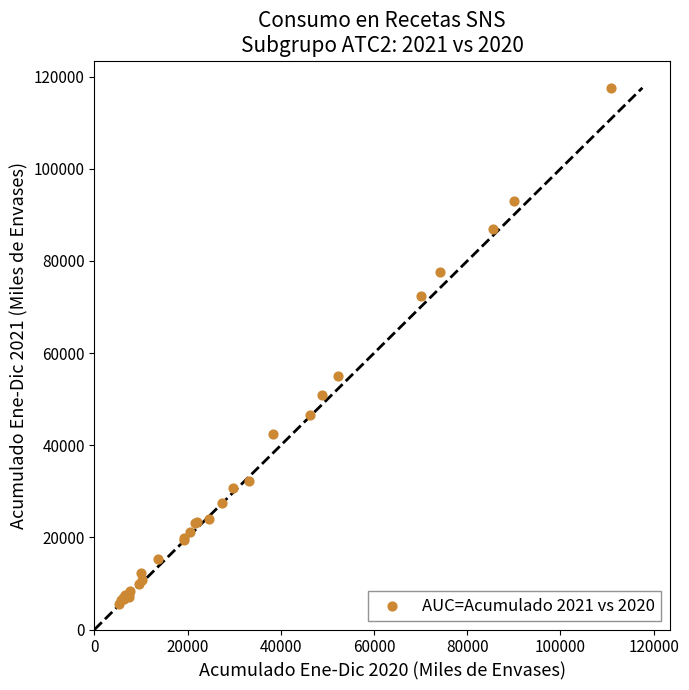

What Y value in the scatter plot is closest to 61517?

55138.0